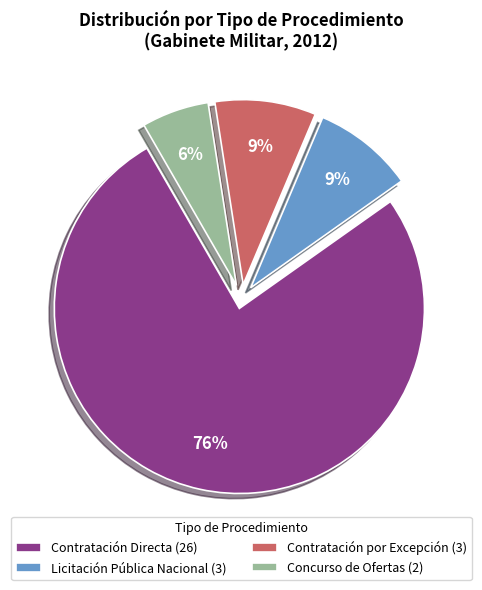

Combined, do Concurso de Ofertas (2) and Contratación por Excepción (3) account for over 50%?

No